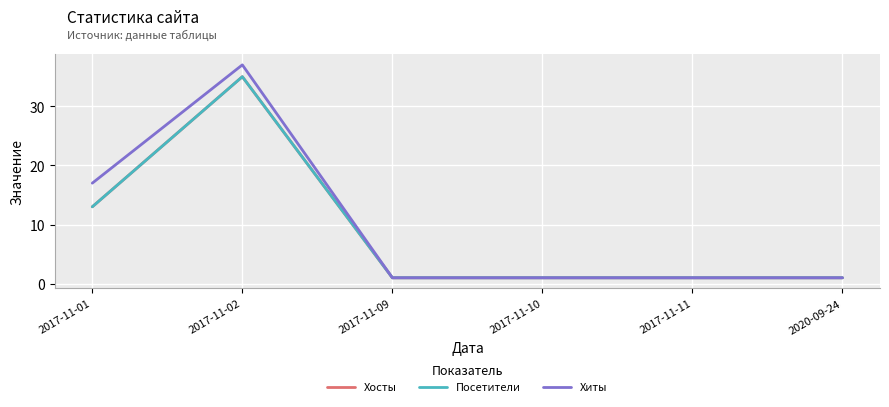

Reading left to right, what are all the values shown in this chart?

Хосты: 13	35	1	1	1	1
Посетители: 13	35	1	1	1	1
Хиты: 17	37	1	1	1	1